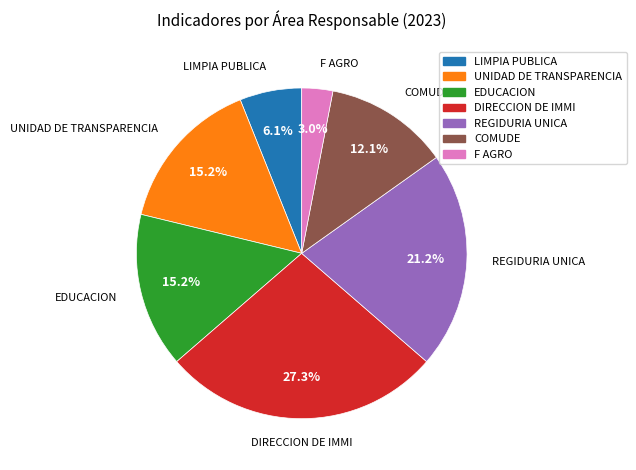

To the nearest percent, what percentage of the pie is UNIDAD DE TRANSPARENCIA?

15%